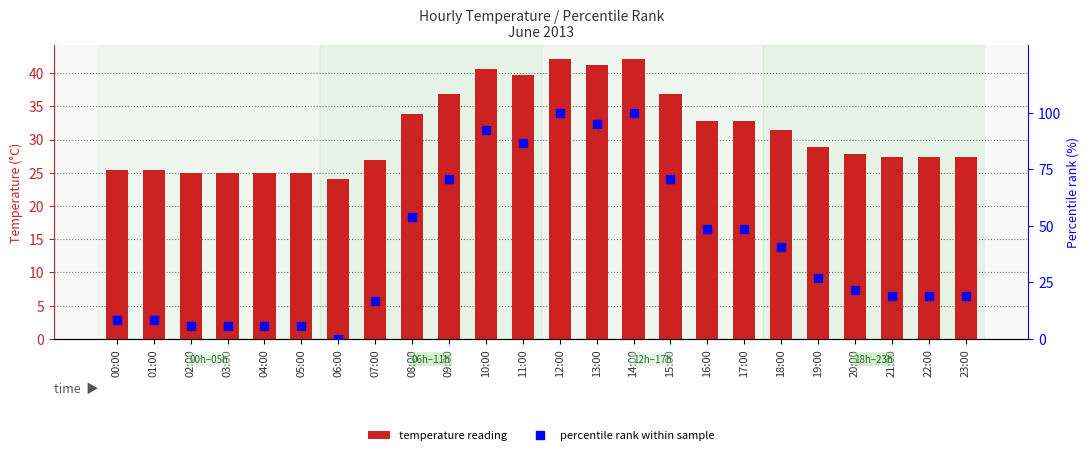

What is the difference between the percentile rank within sample values at 06:00 and 23:00?

18.8